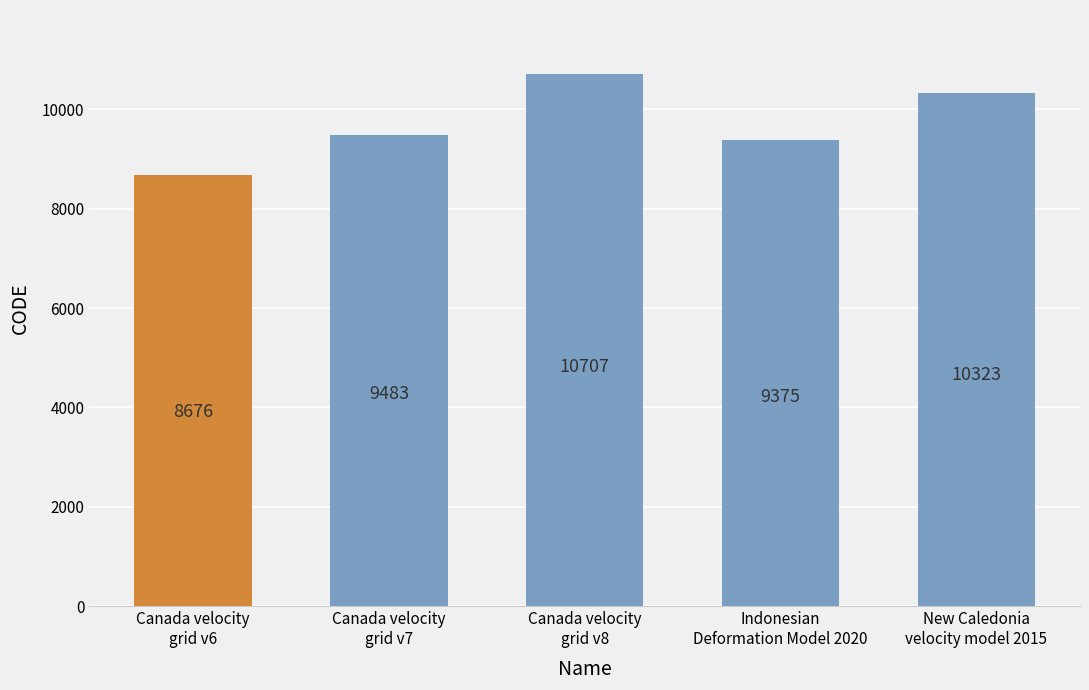

What is the change in value from Canada velocity
grid v6 to Canada velocity
grid v8?

+2031